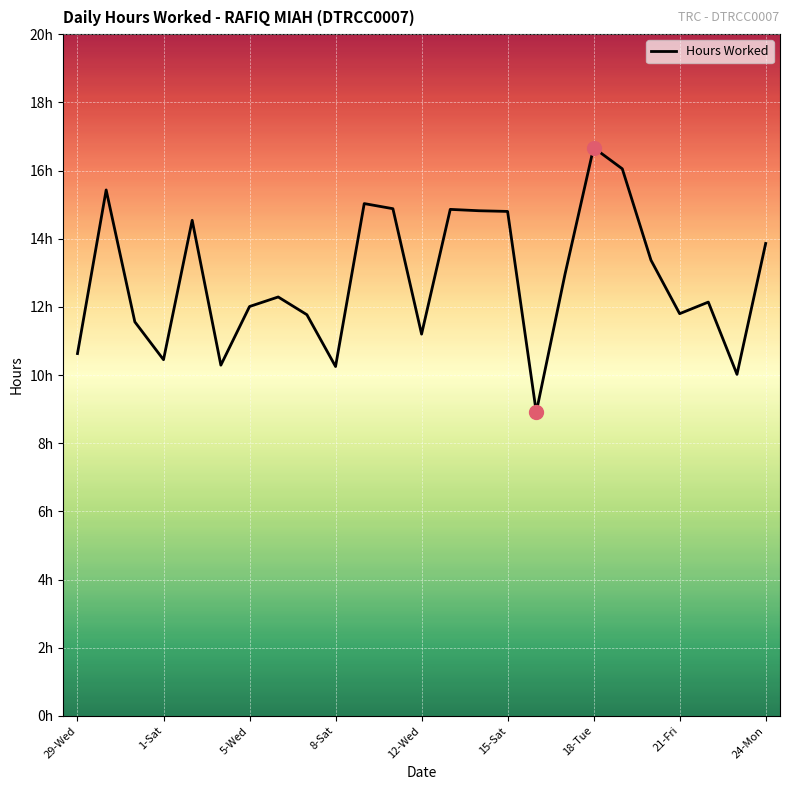

What is the difference between the maximum and minimum values?

7.8